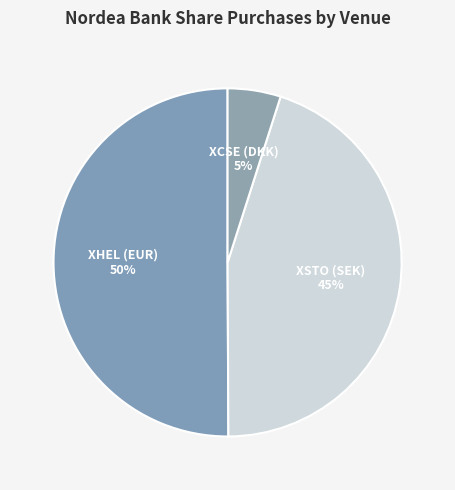

Is it true that XCSE (DKK) is 5% of the pie?

True